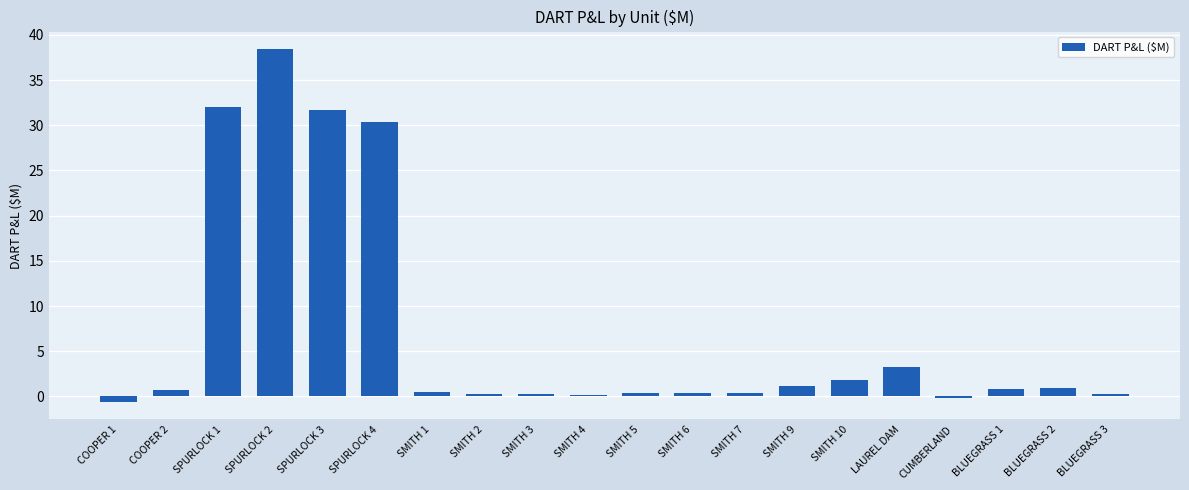

Which category has the highest value across all series?

SPURLOCK 2